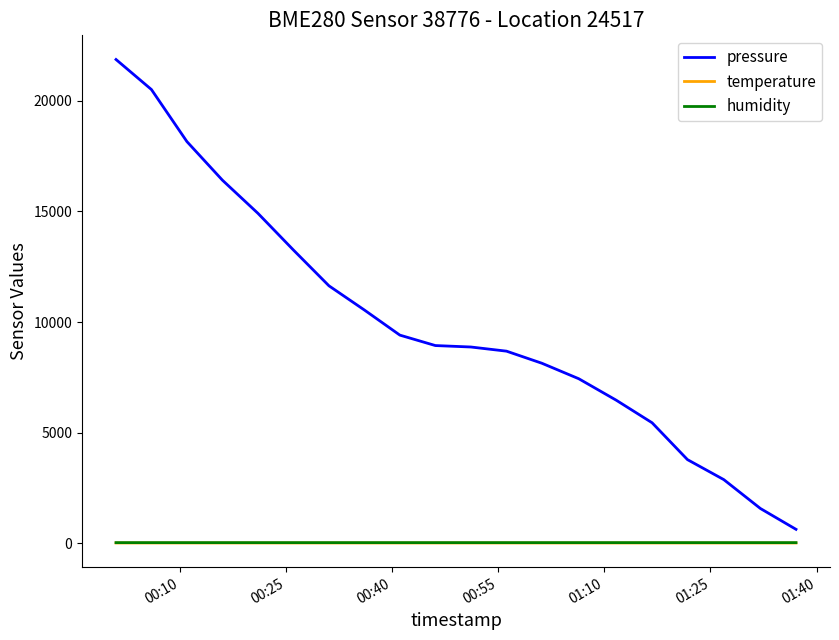

Which series has the widest spread of values?

pressure